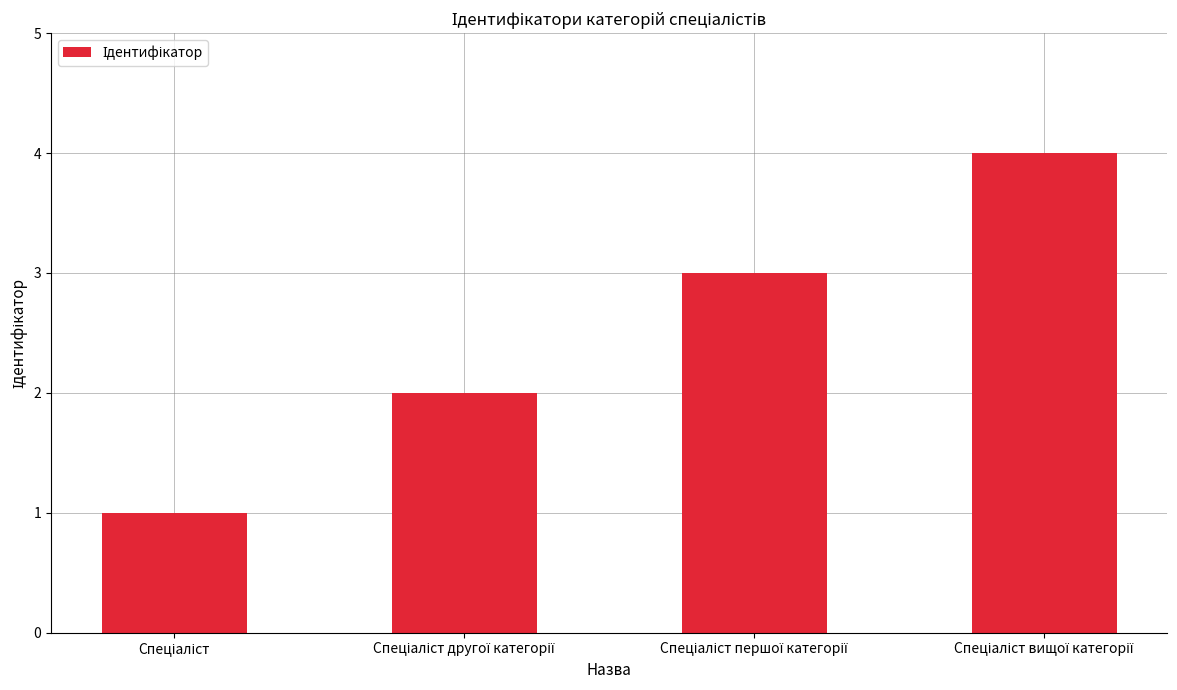

What is the maximum value shown in the chart?

4